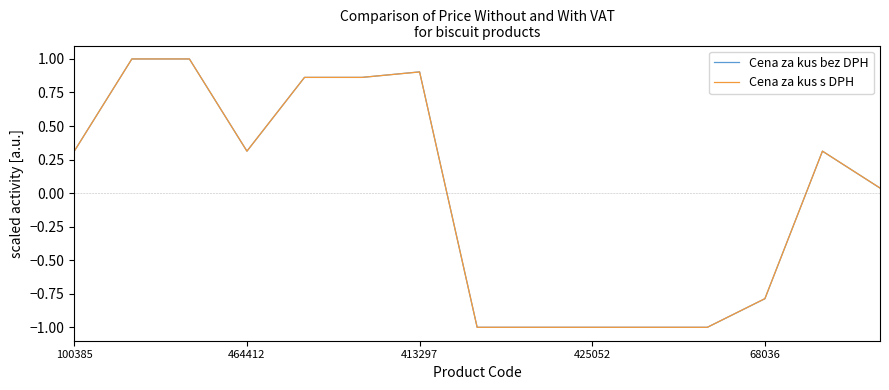

What is the maximum value for Cena za kus bez DPH?

1.0